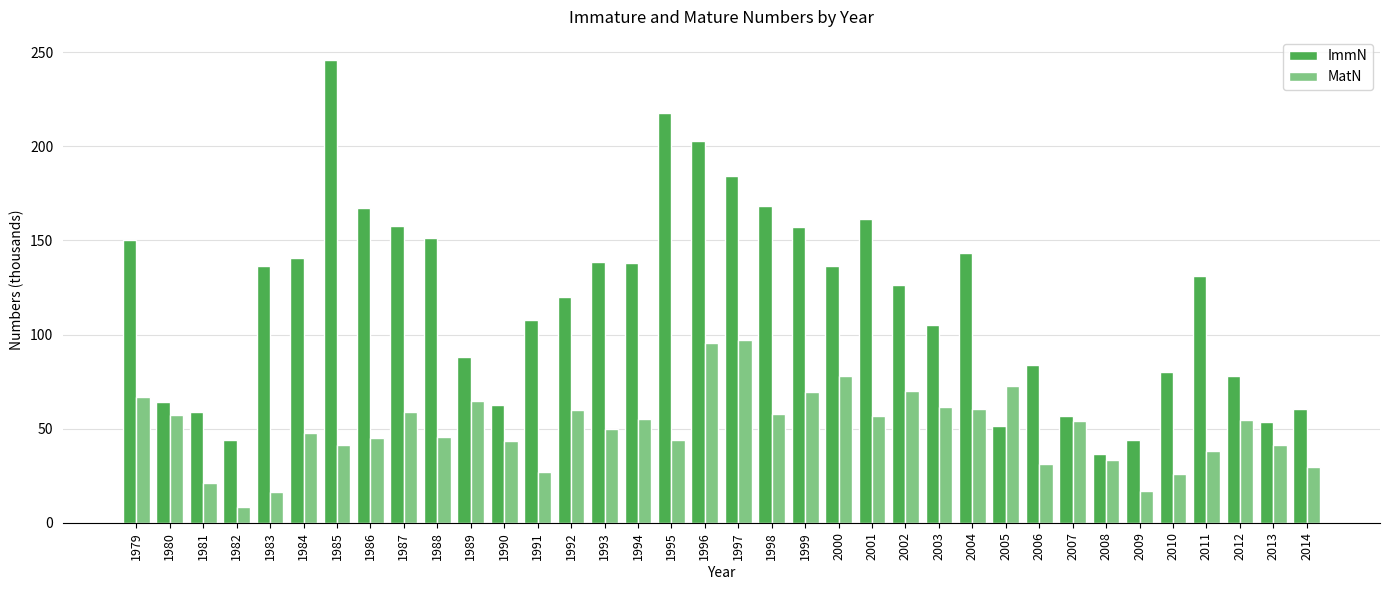

What is the value of the MatN bar at the 2nd from the left?

57.2